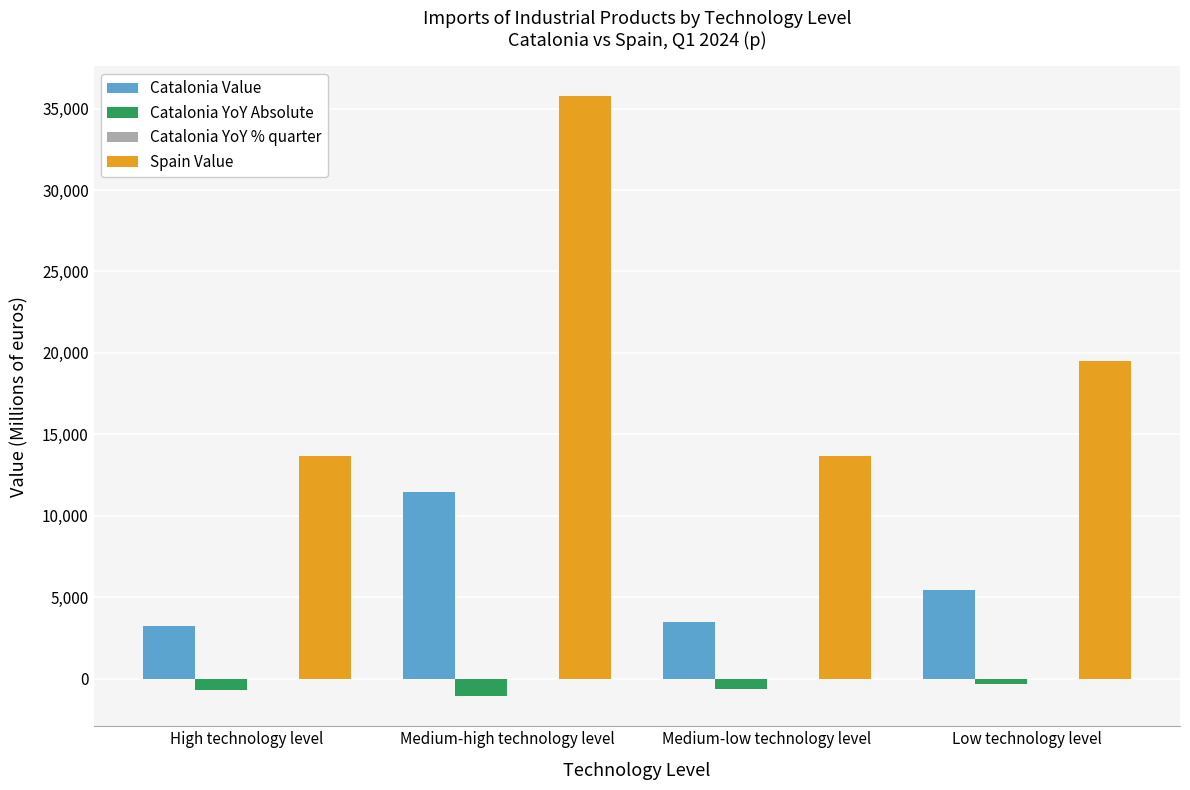

What is the maximum value shown in the chart?

35746.5